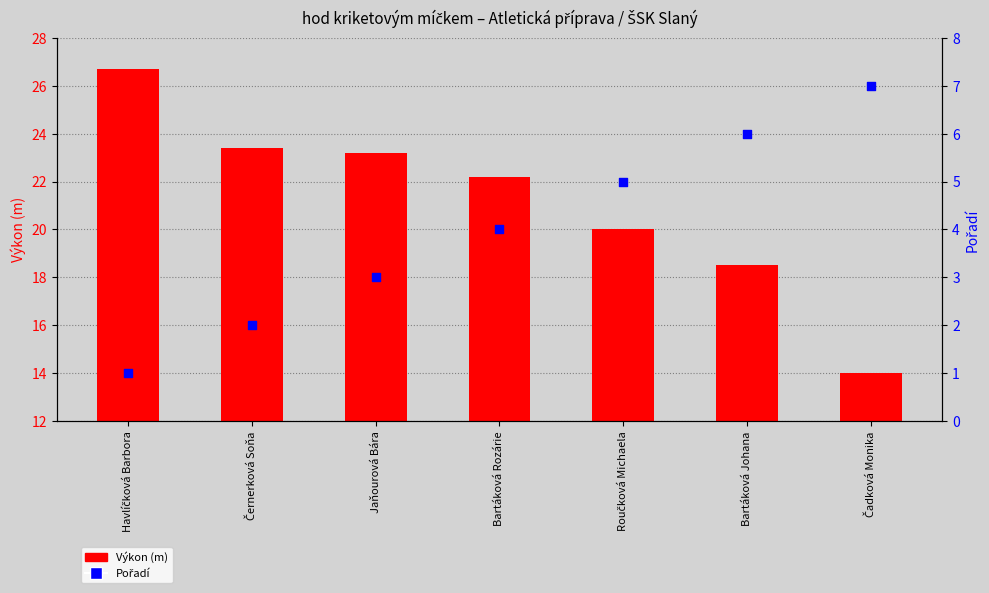

At which category is the sum across all series the highest?

Havlíčková Barbora